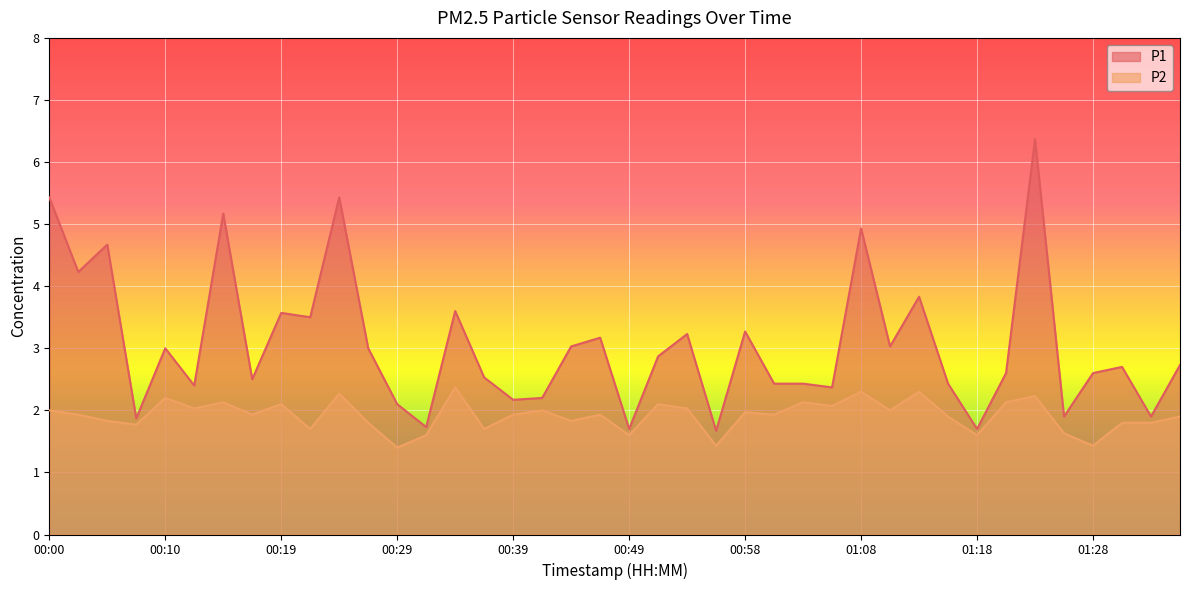

True or false: P1 has a value of 2.8 at 00:32.

False